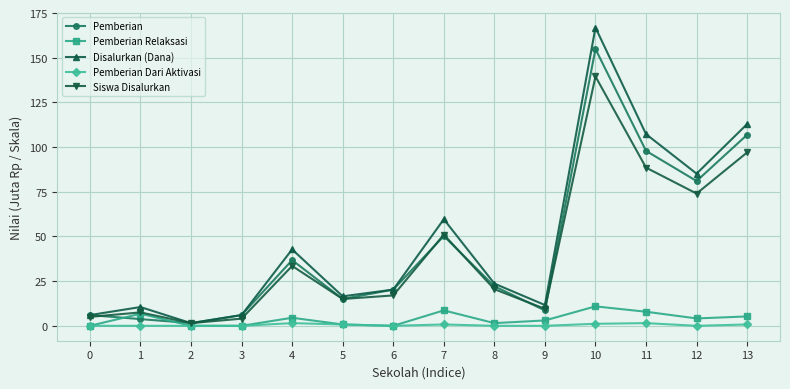

Which series changed the most between 11 and 12?

Disalurkan (Dana)